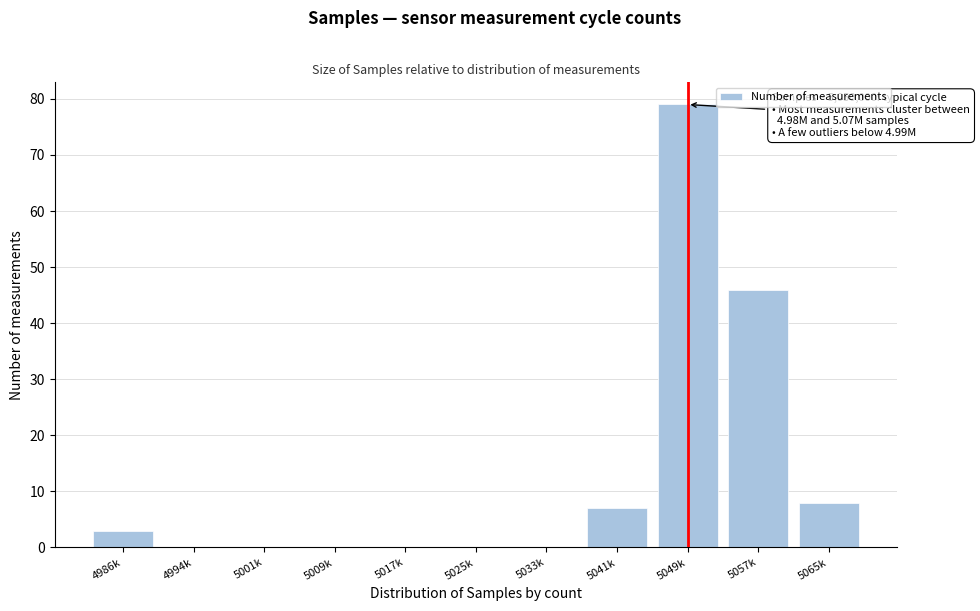

Reading left to right, list all the values displayed in this chart.

4986k=3	4994k=0	5001k=0	5009k=0	5017k=0	5025k=0	5033k=0	5041k=7	5049k=79	5057k=46	5065k=8